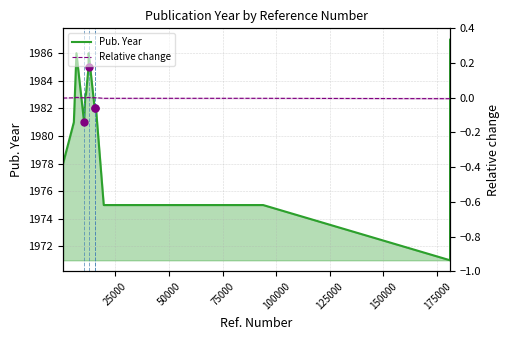

Which series contains the lowest Y value?

Relative change